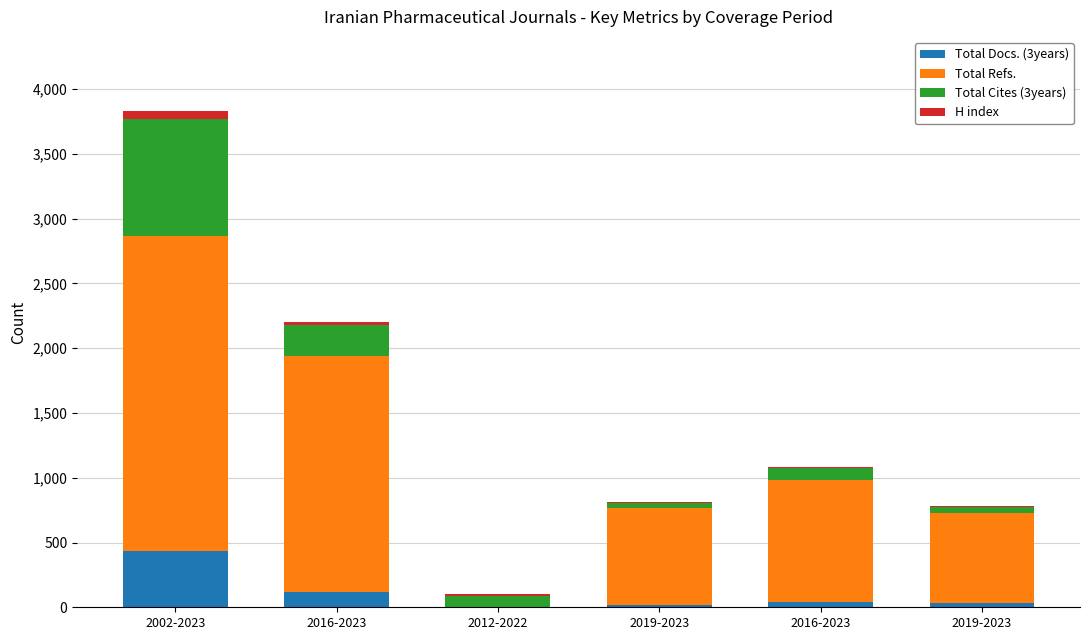

At which label does Total Cites (3years) first exceed 90?

2002-2023